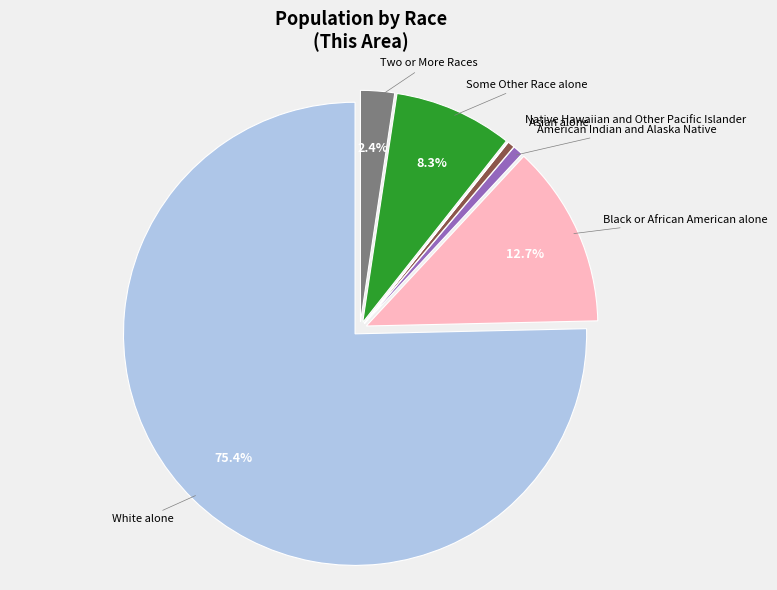

Is there a majority slice in this chart?

Yes